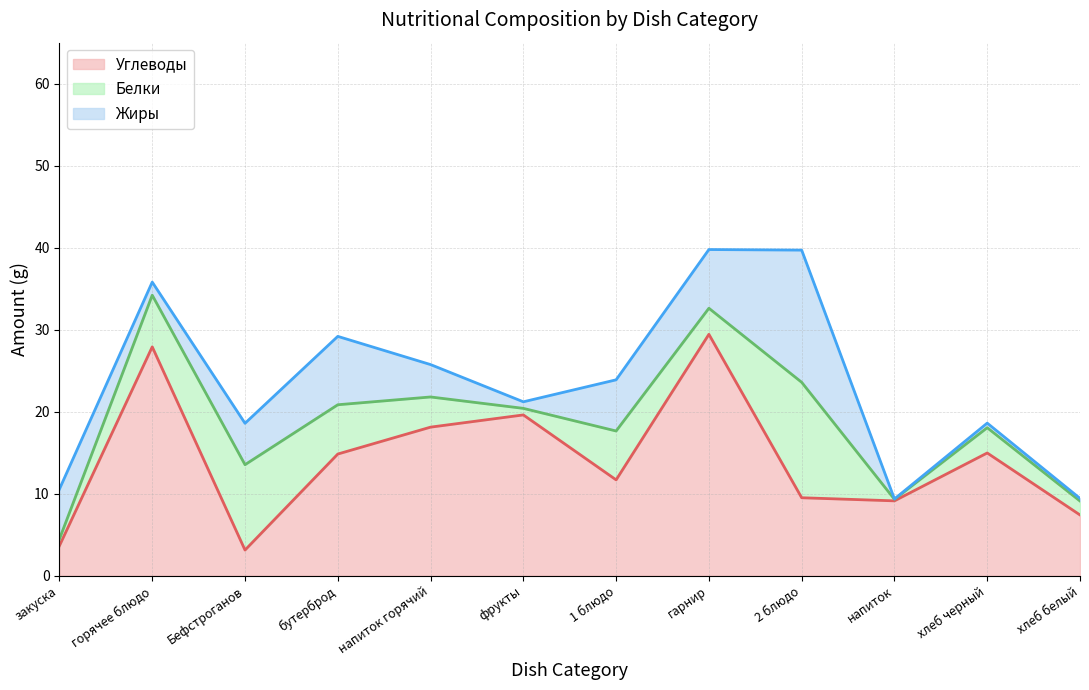

True or false: Углеводы has a value of 9.5 at 2 блюдо.

True